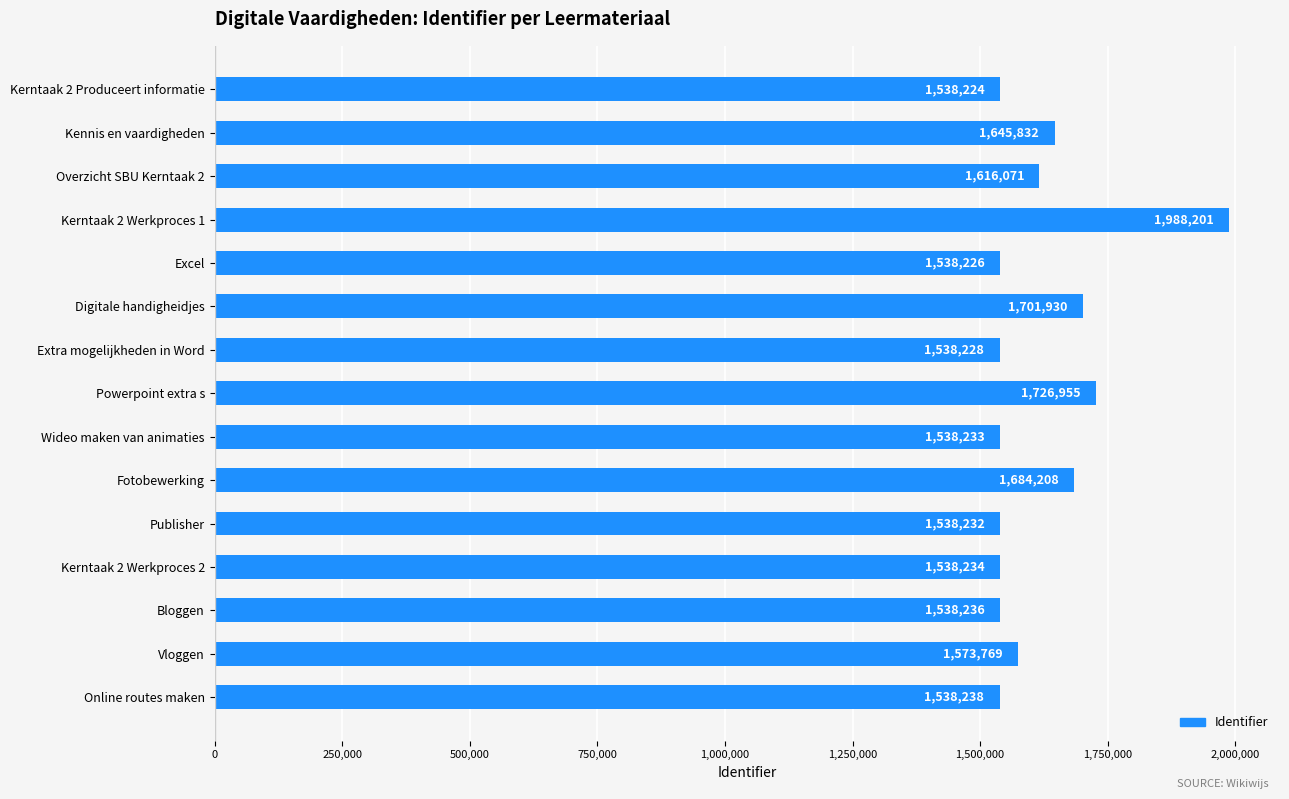

What is the label of the 8th bar from the top?

Powerpoint extra s